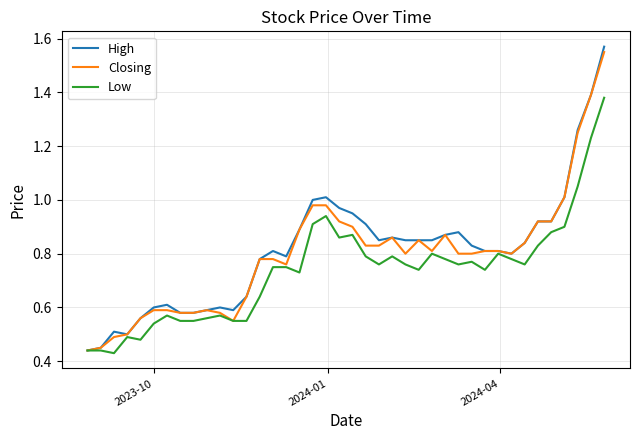

Which series has the largest range (max minus min)?

High